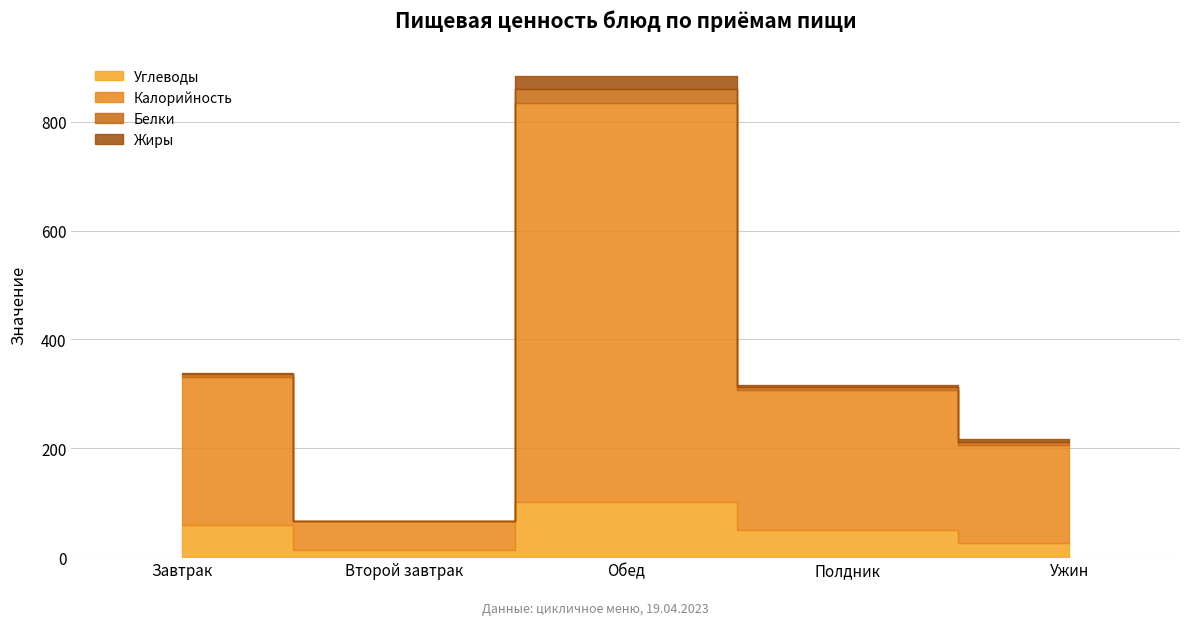

What value does the Белки series have at Ужин?

5.3